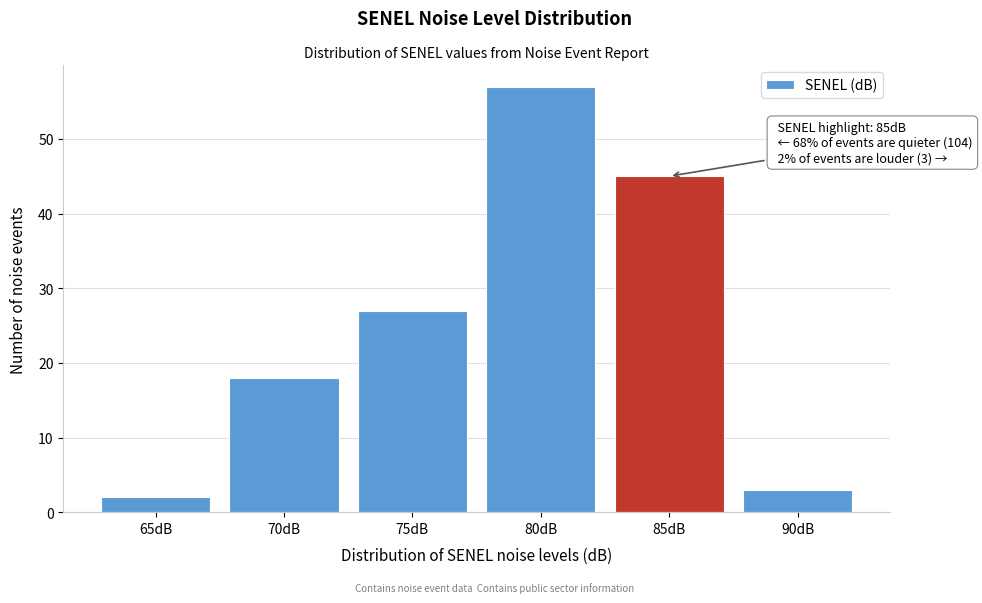

Reading left to right, what are all the values shown in this chart?

2	18	27	57	45	3